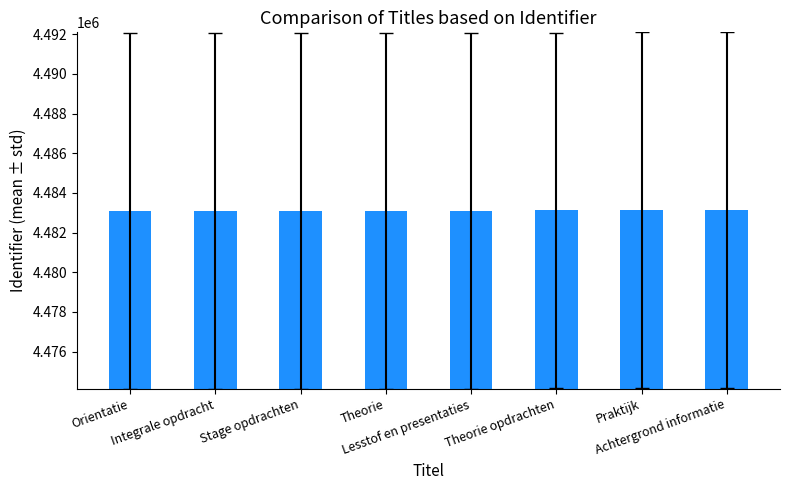

What is the approximate value at Integrale opdracht?

4483095